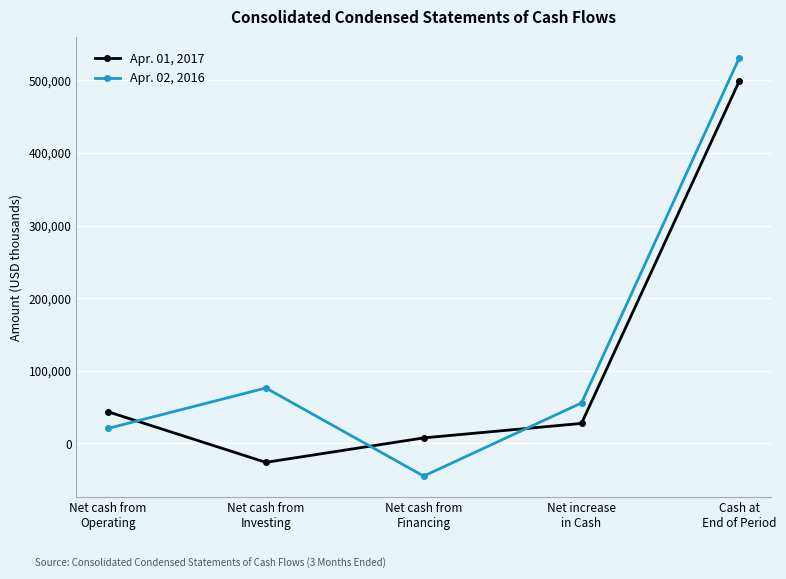

What is the lowest value of the Apr. 02, 2016 series?

-44987